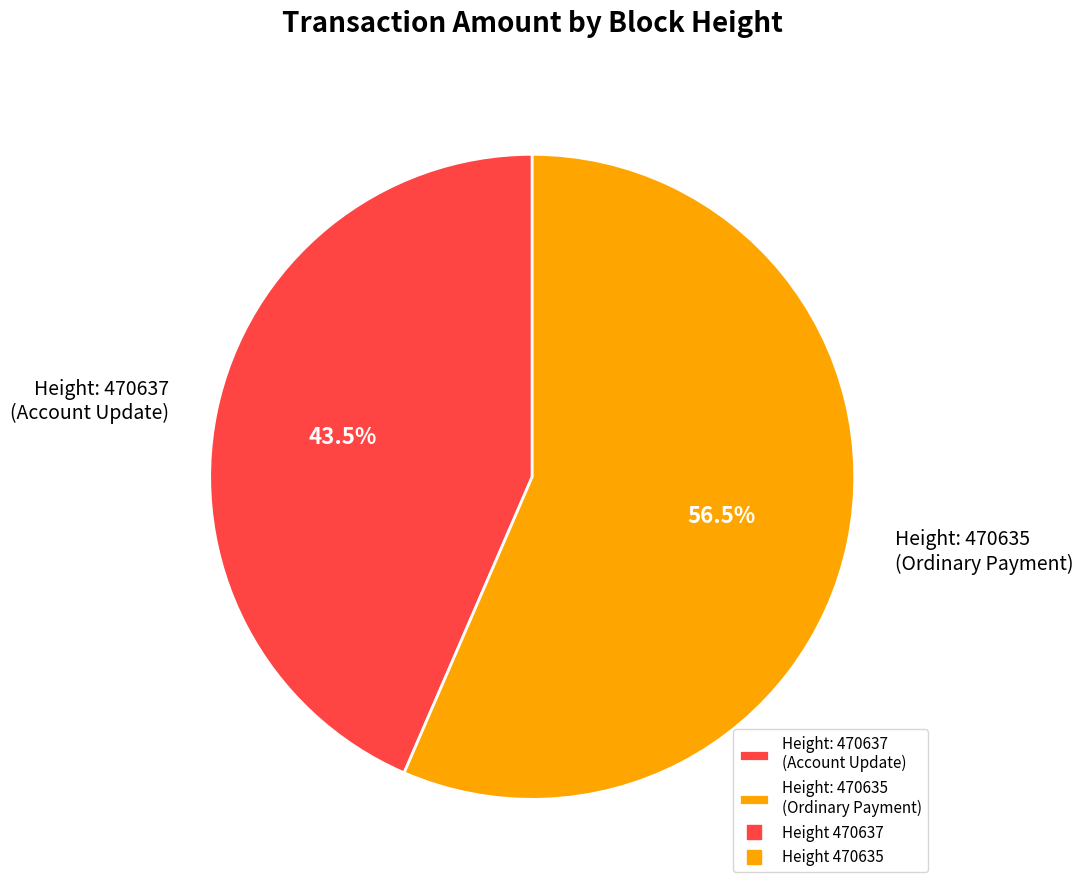

To the nearest percent, what is the average slice percentage?

50%